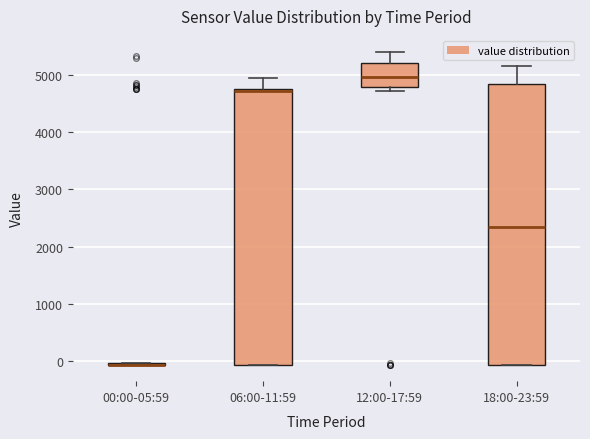

Reading left to right, transcribe this box plot: for each box, give where its median line is, the range the box spans, and where its two whiskers end, as read against the y-axis. The values are not printed on the chart, so give them approximately, as read against the axis.

00:00-05:59: box collapsed to a line at -100, whiskers -100 to 0
06:00-11:59: median 4700, box -100 to 4800, whiskers -100 to 4900
12:00-17:59: median 5000, box 4800 to 5200, whiskers 4700 to 5400
18:00-23:59: median 2300, box -100 to 4800, whiskers -100 to 5100